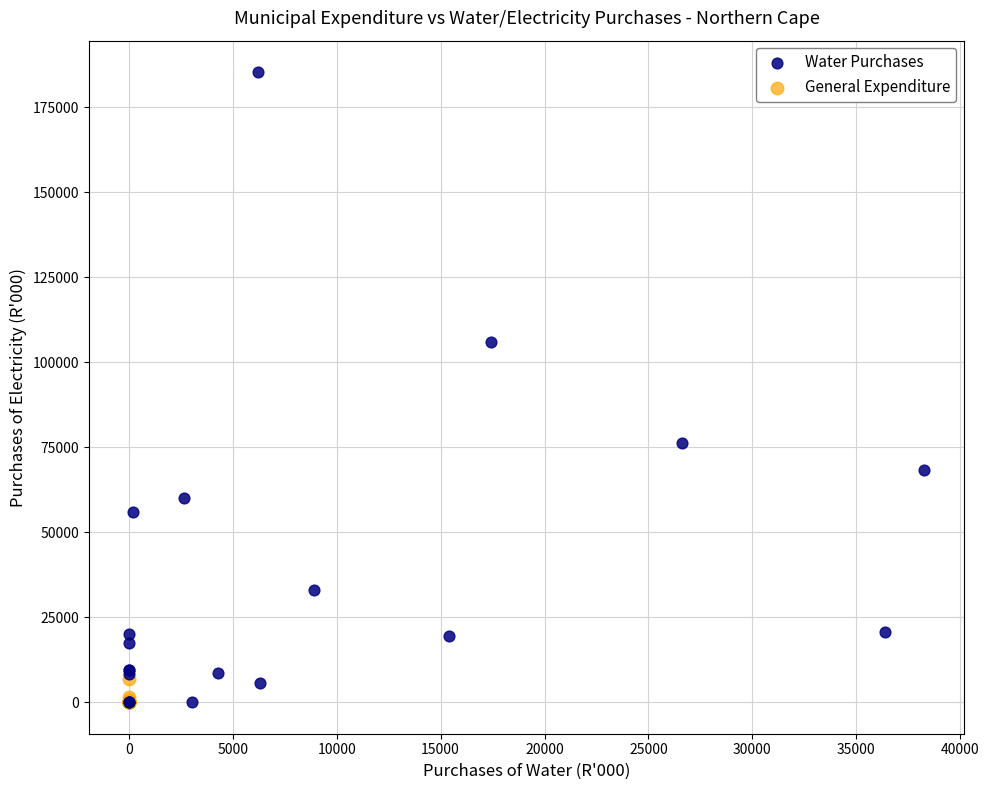

Which series has the widest spread of Y values?

Water Purchases